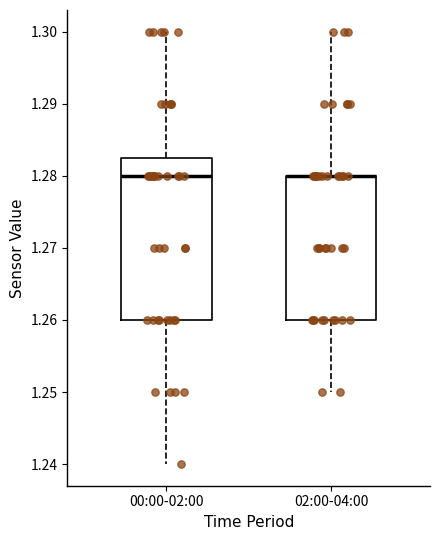

Where is the upper edge of the box for 00:00-02:00 on the y-axis? The values are not printed on the chart, so give them approximately, as read against the axis.

1.283